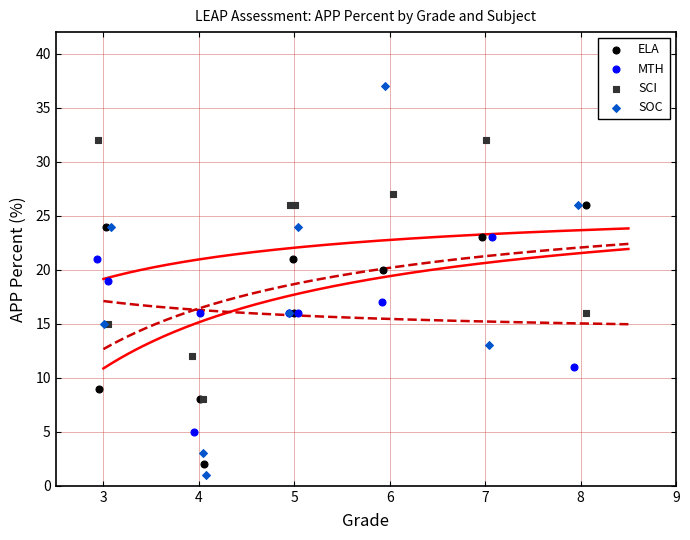

What are all the series names shown in the legend?

ELA, MTH, SCI, SOC